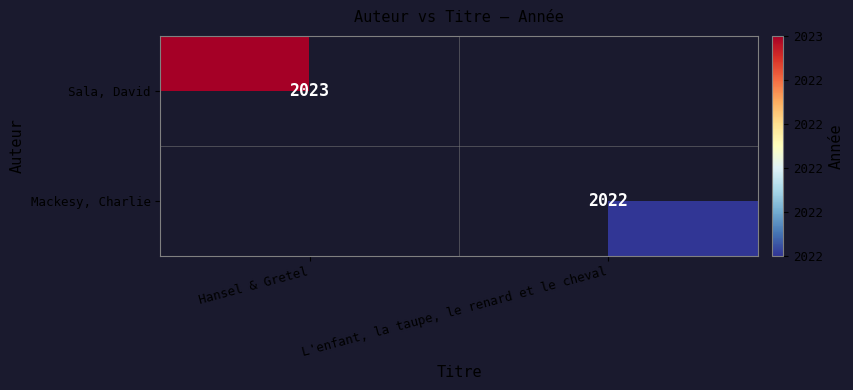

True or false: Mackesy, Charlie has a value of 2022 at L'enfant, la taupe, le renard et le cheval.

True